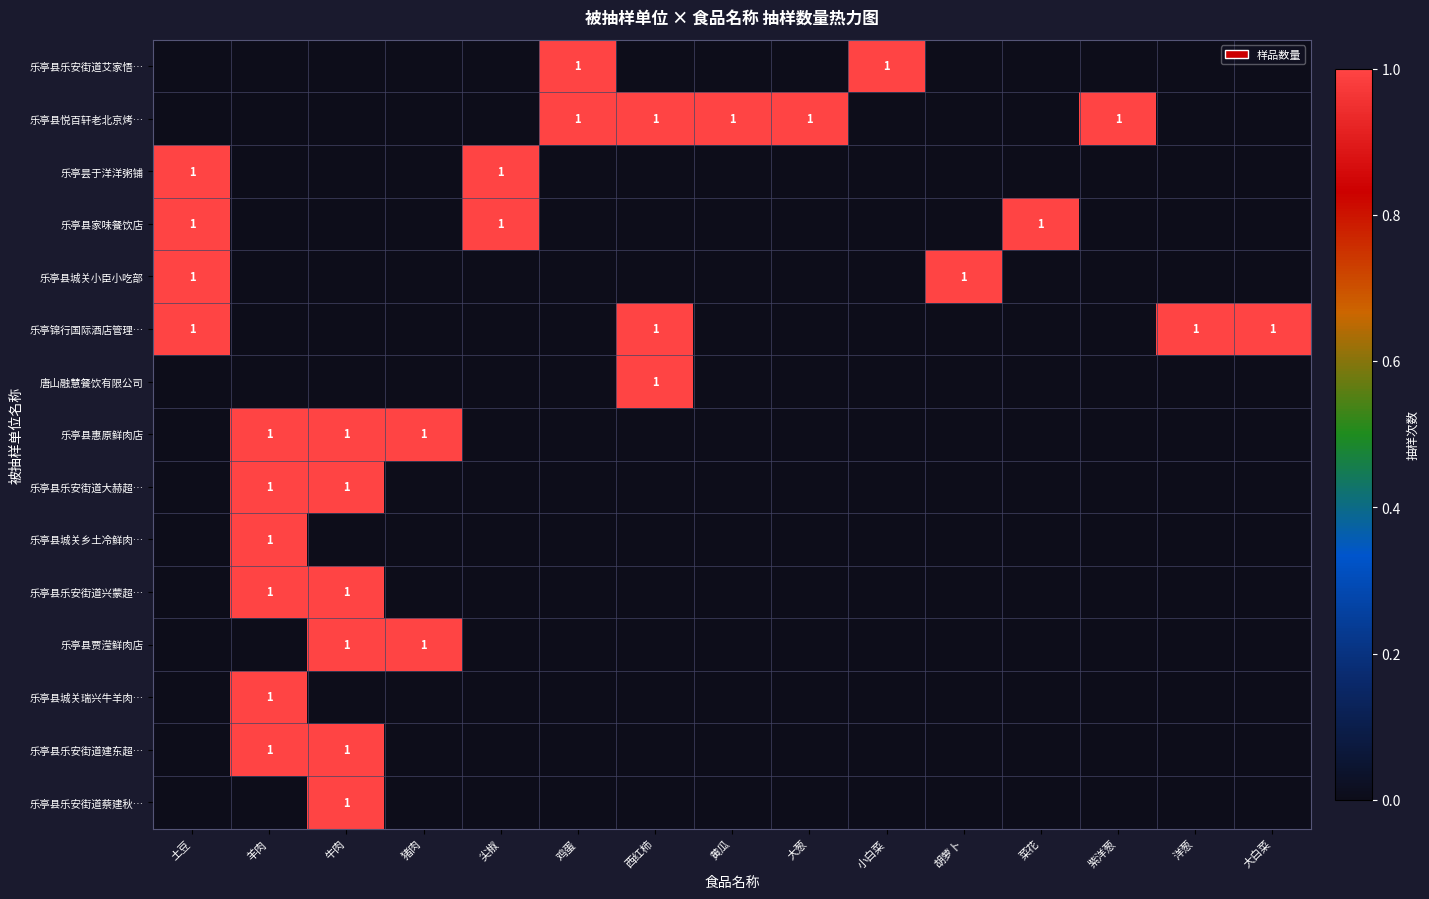

Which category has the lowest value in the 乐亭县乐安街道艾家悟… series?

土豆